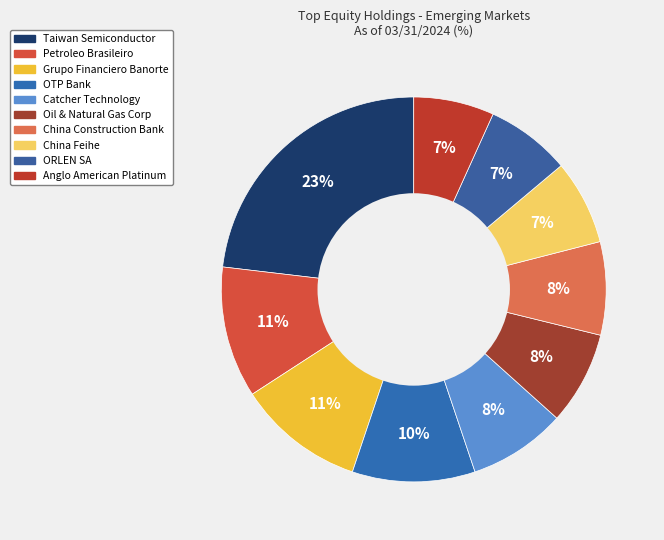

How many segments does this pie chart have?

10